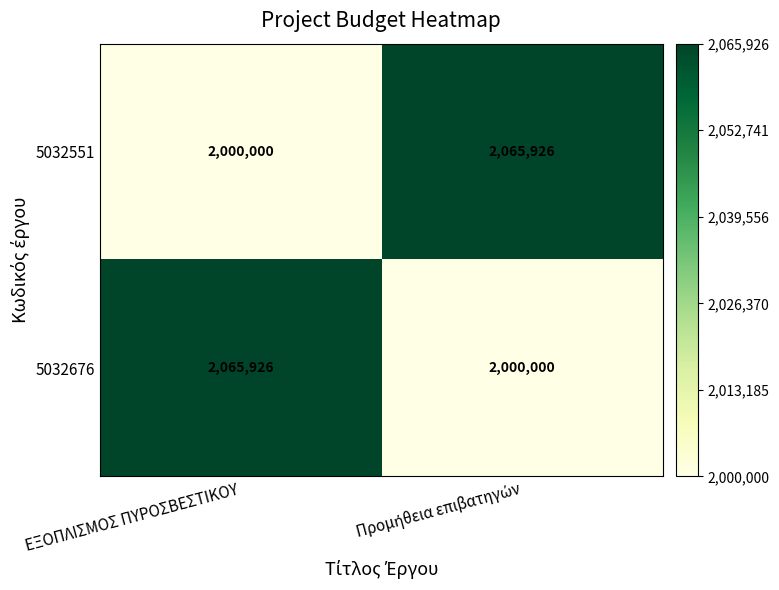

What is the highest value of the 5032551 series?

2065926